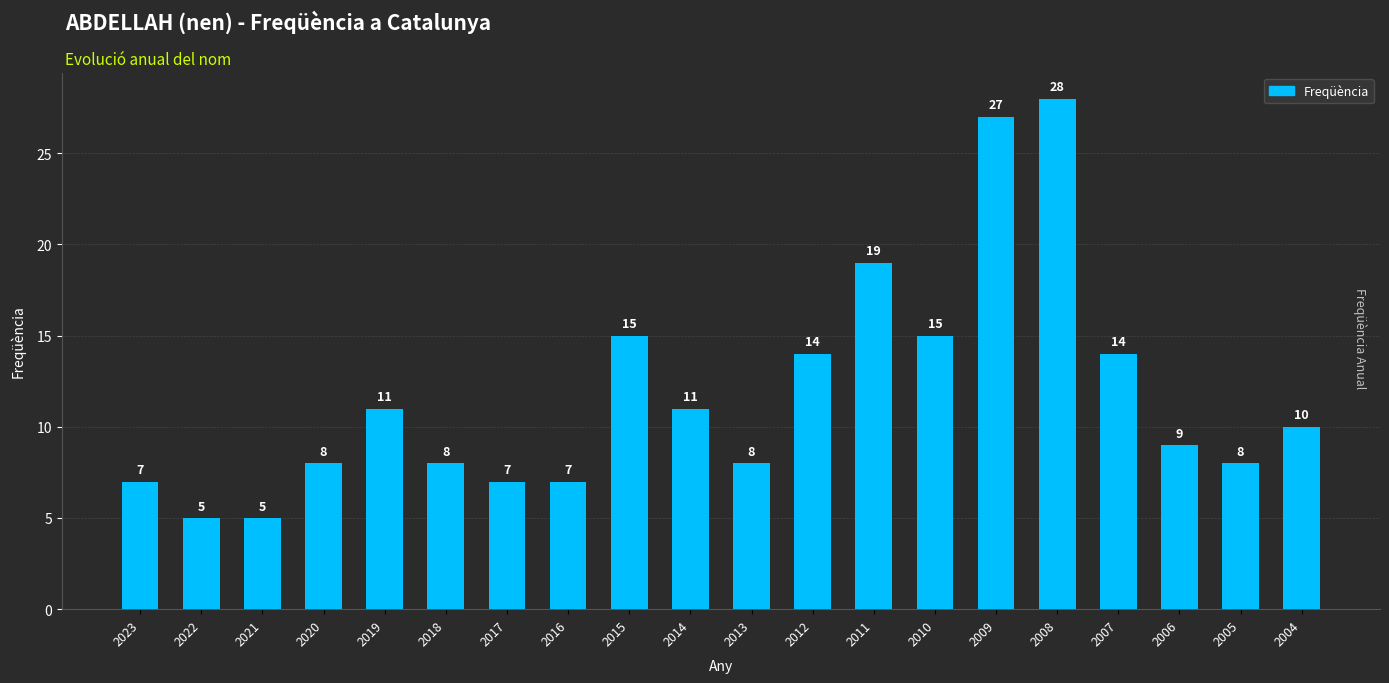

What is the greatest value displayed?

28